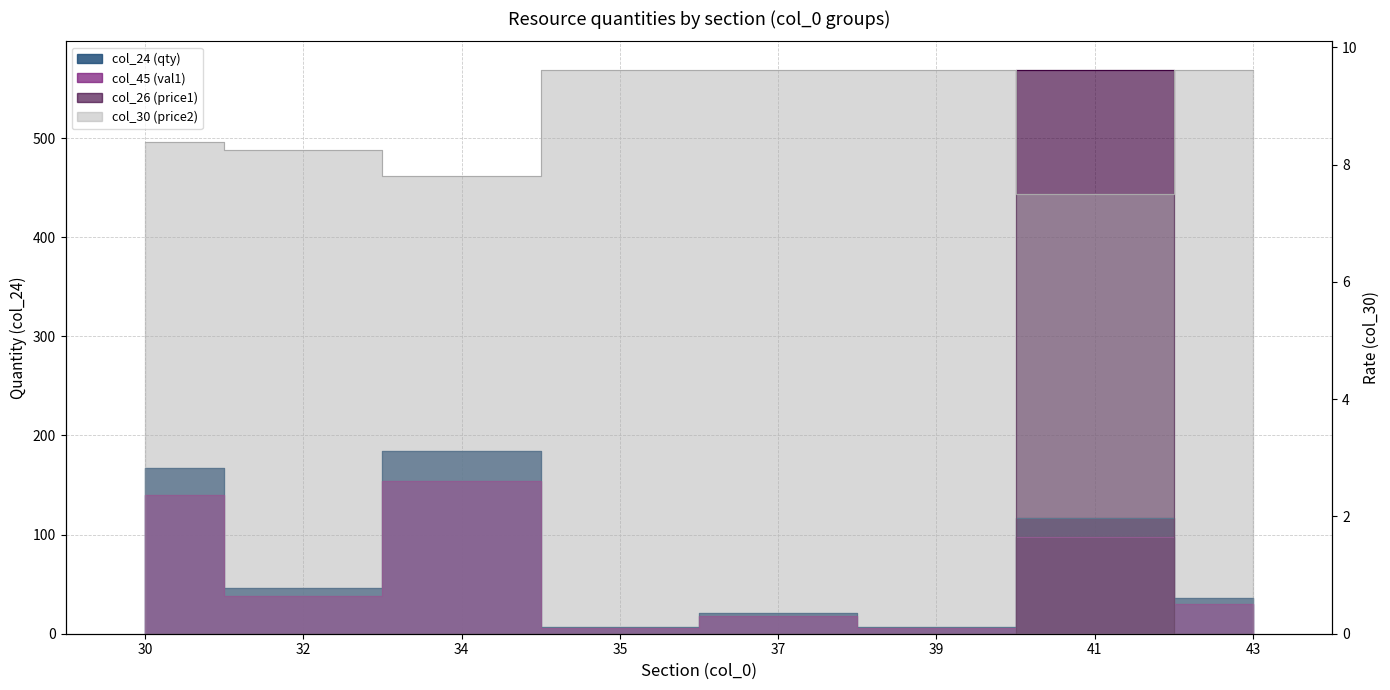

At which label is col_24 (qty) closest to 95?

41